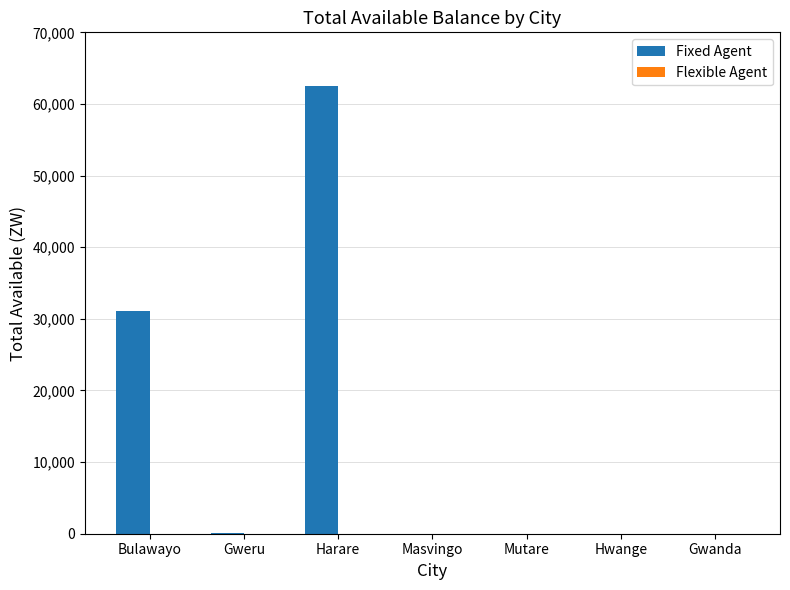

What is the sum of all values?

93727.7